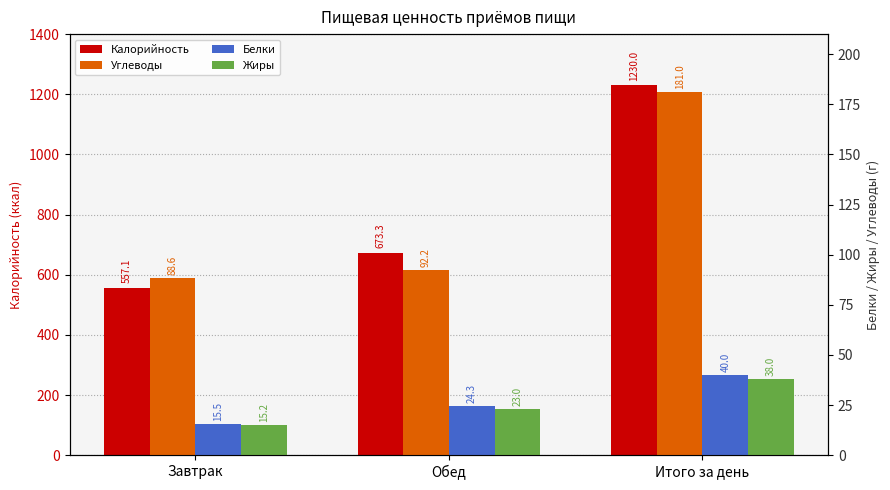

Which series has the largest range (max minus min)?

Калорийность